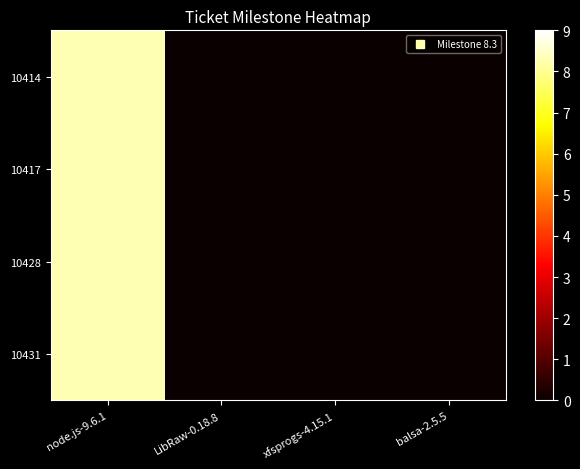

Reading left to right, extract all data points from this chart.

10414: node.js-9.6.1=8.3	LibRaw-0.18.8=0.0	xfsprogs-4.15.1=0.0	balsa-2.5.5=0.0
10417: node.js-9.6.1=8.3	LibRaw-0.18.8=0.0	xfsprogs-4.15.1=0.0	balsa-2.5.5=0.0
10428: node.js-9.6.1=8.3	LibRaw-0.18.8=0.0	xfsprogs-4.15.1=0.0	balsa-2.5.5=0.0
10431: node.js-9.6.1=8.3	LibRaw-0.18.8=0.0	xfsprogs-4.15.1=0.0	balsa-2.5.5=0.0